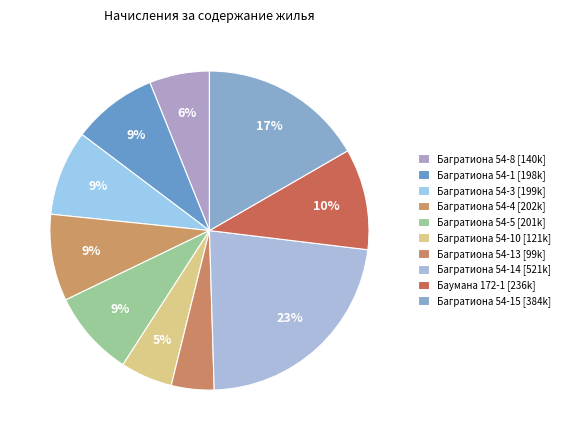

How many slices are in this pie chart?

10